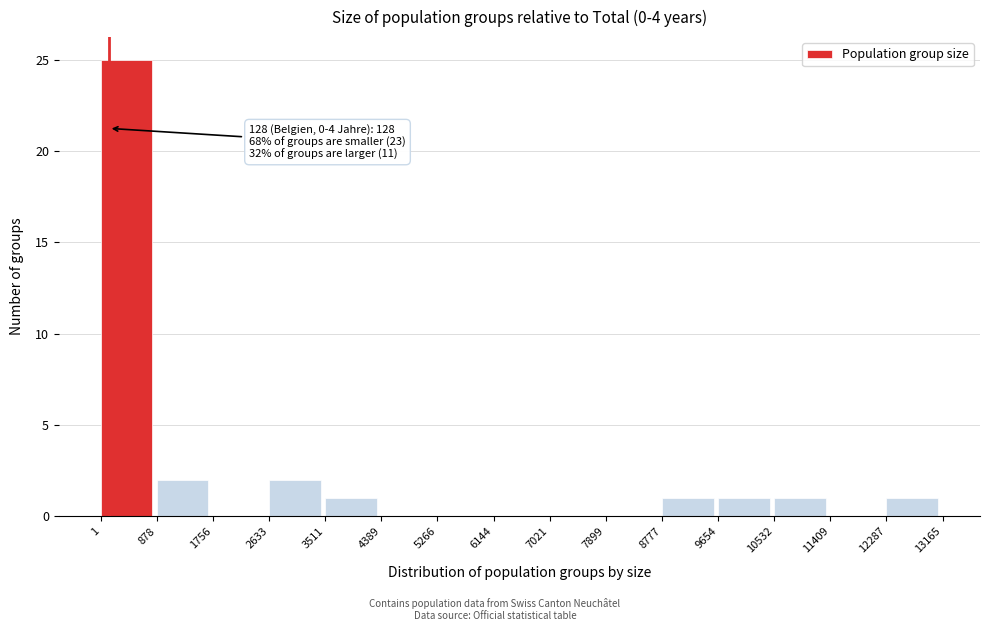

Which range on the x-axis has the tallest bar?

1 to 878